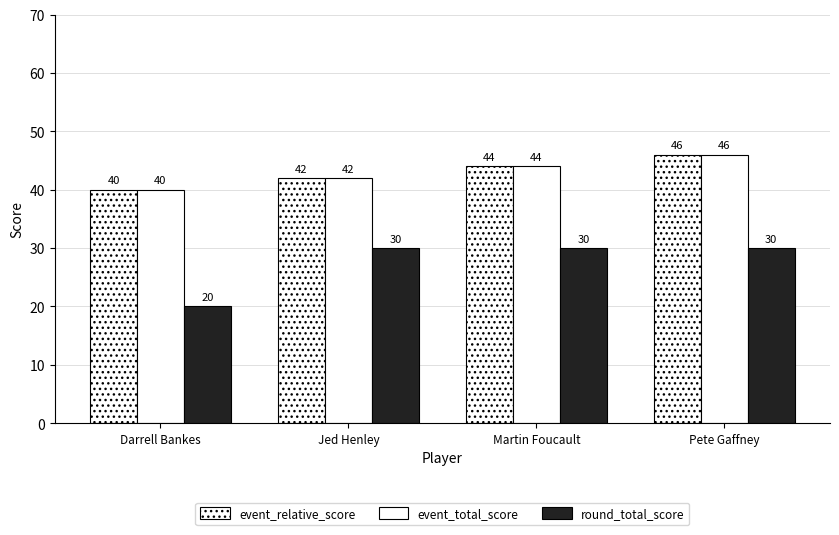

What is the spread (max minus min) of values at Pete Gaffney?

16